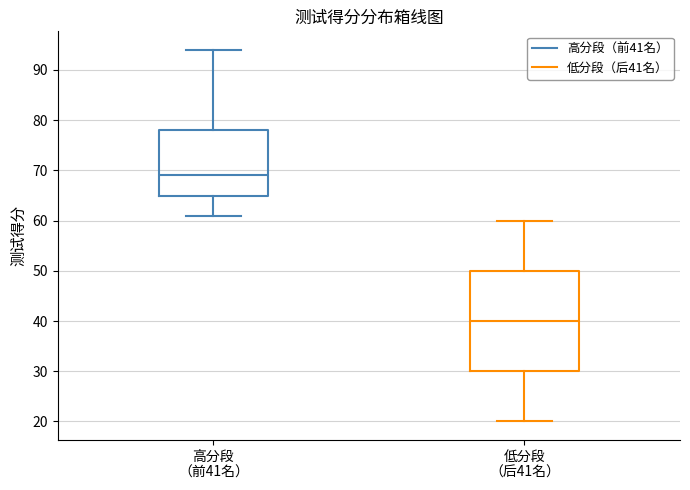

Where is the upper edge of the box for 高分段 （前41名） on the y-axis? The values are not printed on the chart, so give them approximately, as read against the axis.

78